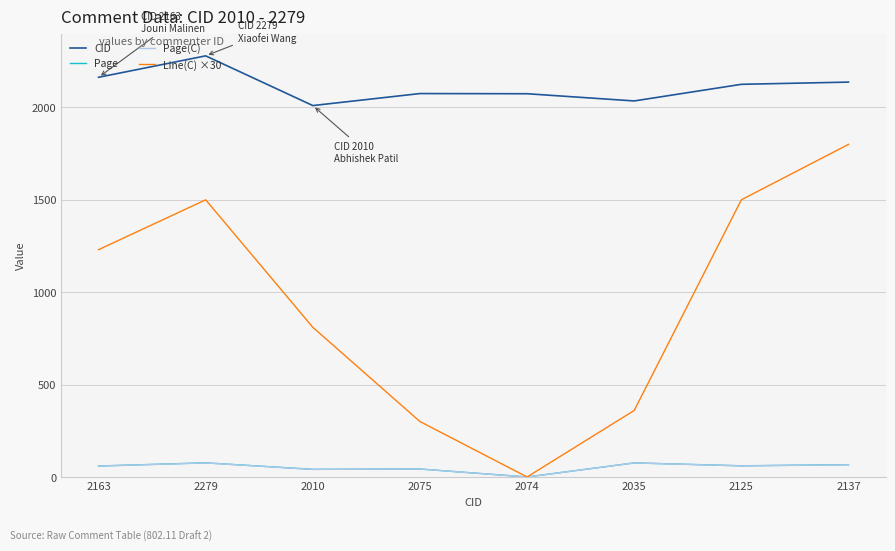

What are all the series names shown in the legend?

CID, Page, Page(C), Line(C) ×30